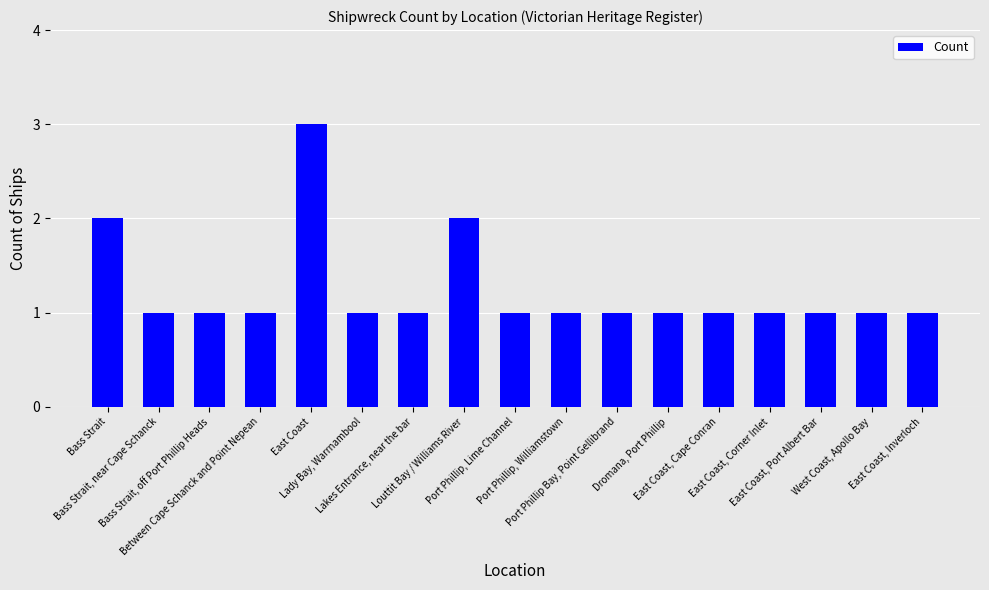

What is the value of the 14th bar from the left?

1